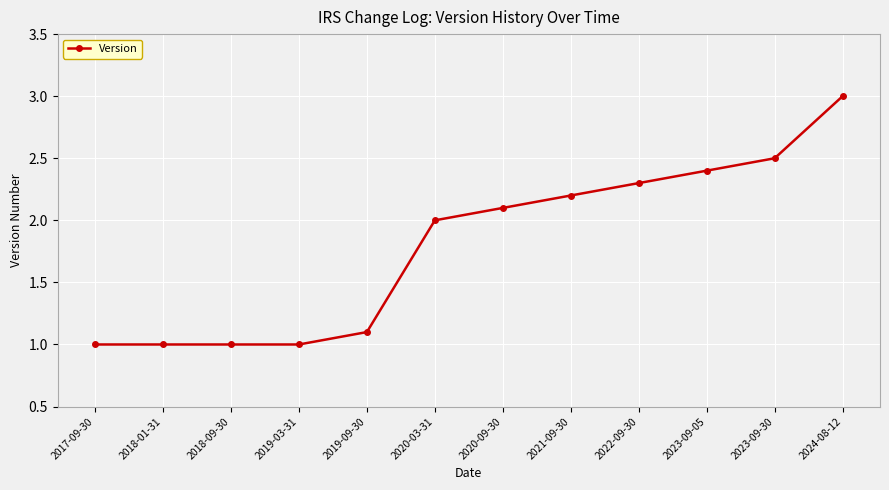

The value at 2019-09-30 is 1.7. True or false?

False